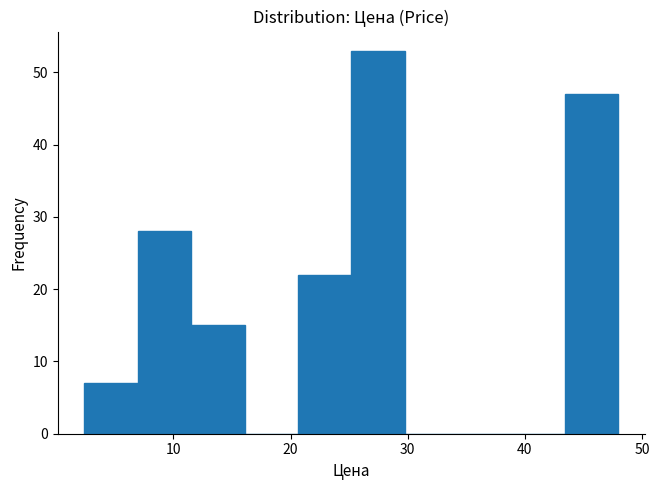

Reading left to right, transcribe this chart: for each bar, give the range it covers on the x-axis and its height. Neither the bar edges nor the heights are printed on the chart, so give them approximately, as read against the axes.

2 to 7: 7
7 to 12: 28
12 to 16: 15
16 to 21: 0
21 to 25: 22
25 to 30: 53
30 to 34: 0
34 to 39: 0
39 to 43: 0
43 to 48: 47